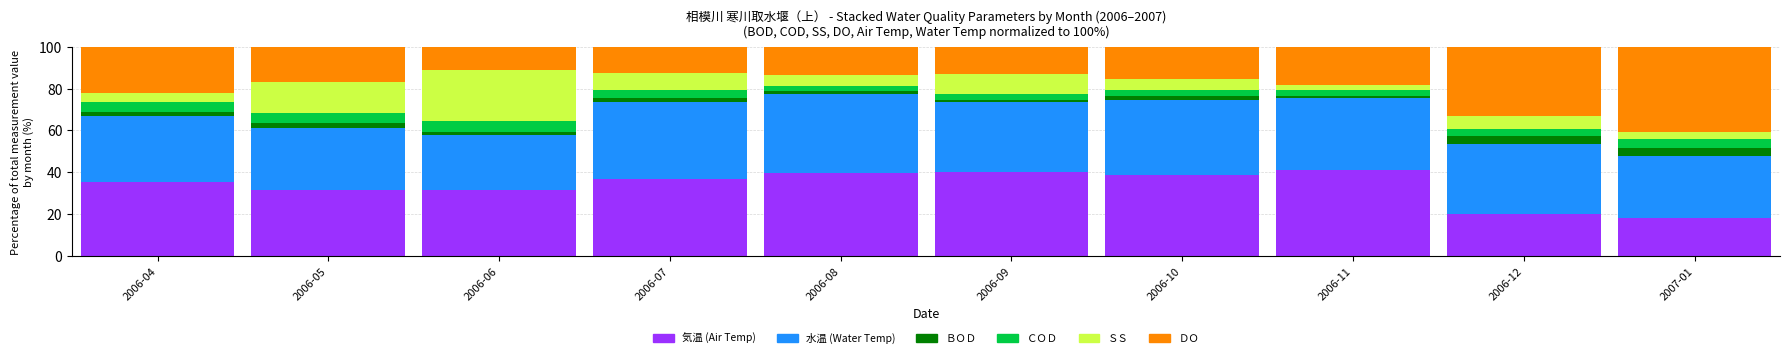

What is the total value across all series at 2006-12?

100.0